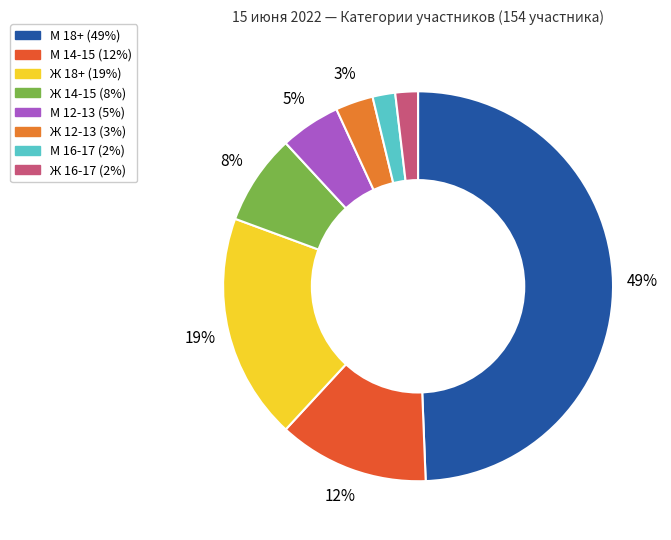

How many segments does this pie chart have?

8